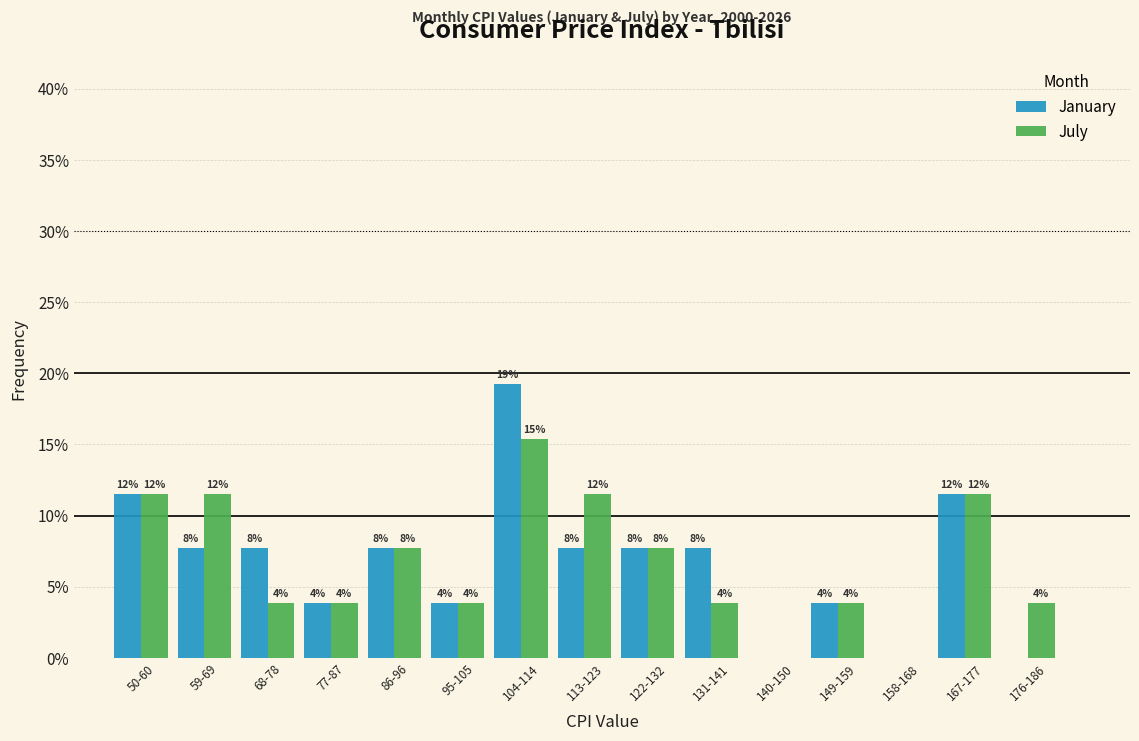

What are all the series names shown in the legend?

January, July